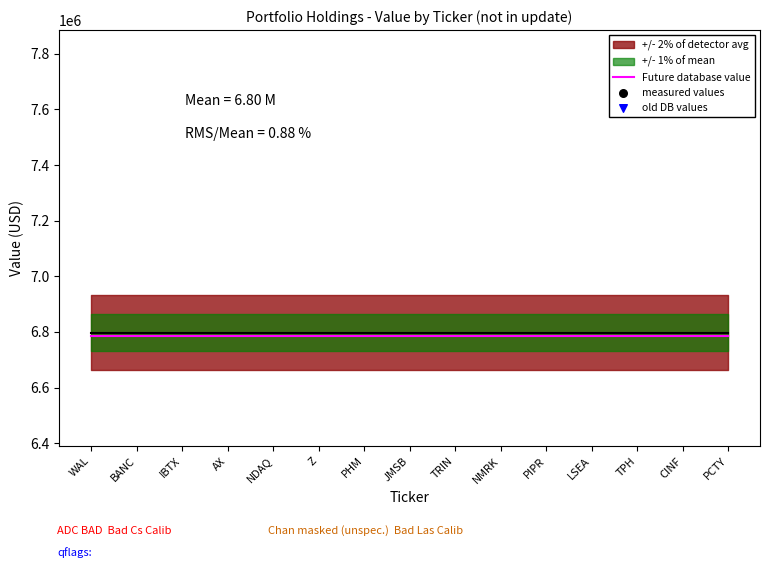

What is the total value across all series at LSEA?

10255887.3